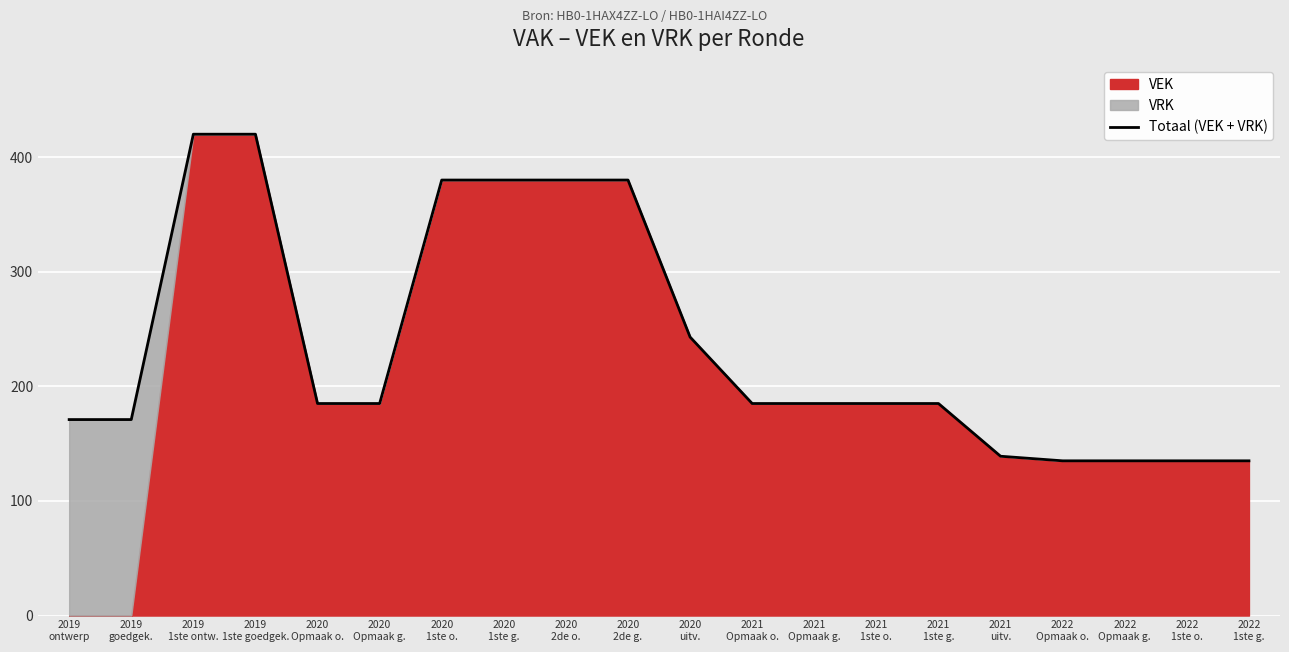

At which category does the chart reach its minimum across all series?

2022
Opmaak o.